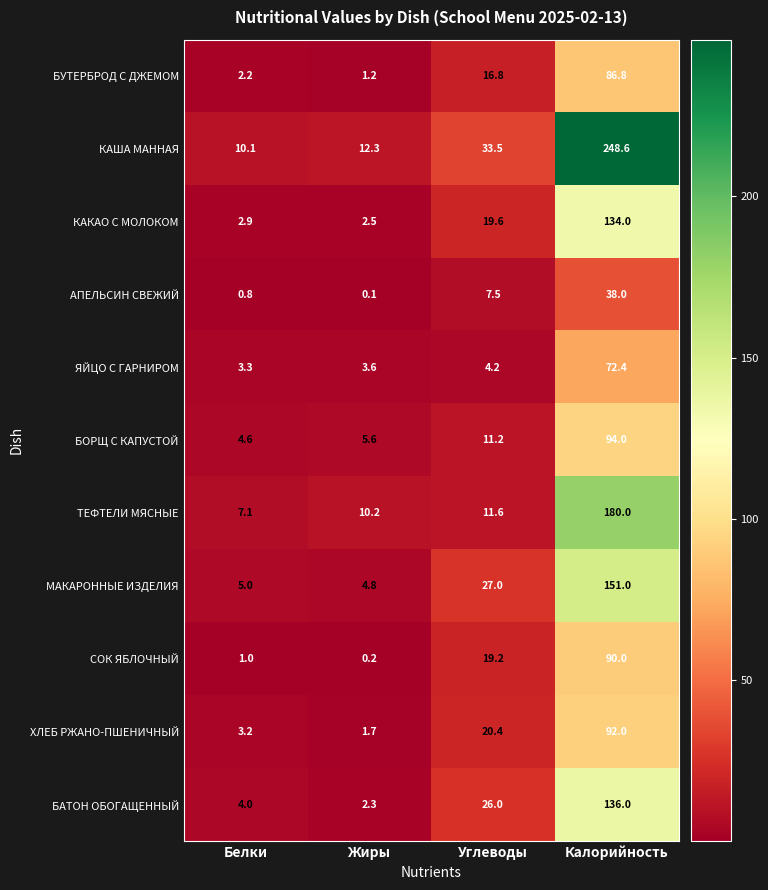

What is the difference between the highest and lowest values at Калорийность?

210.6